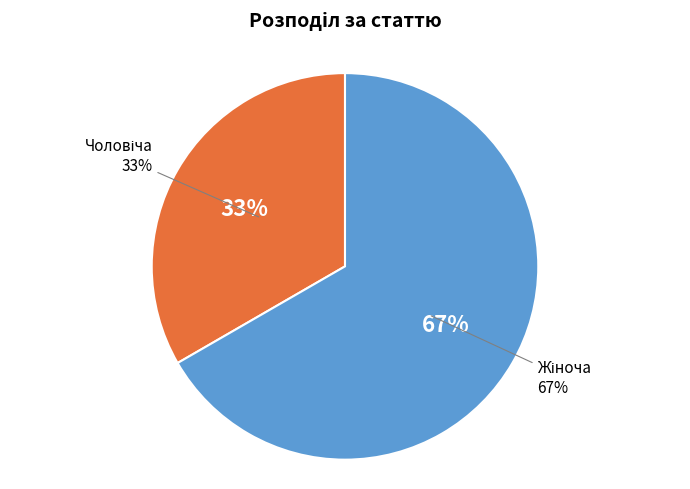

How many segments does this pie chart have?

2